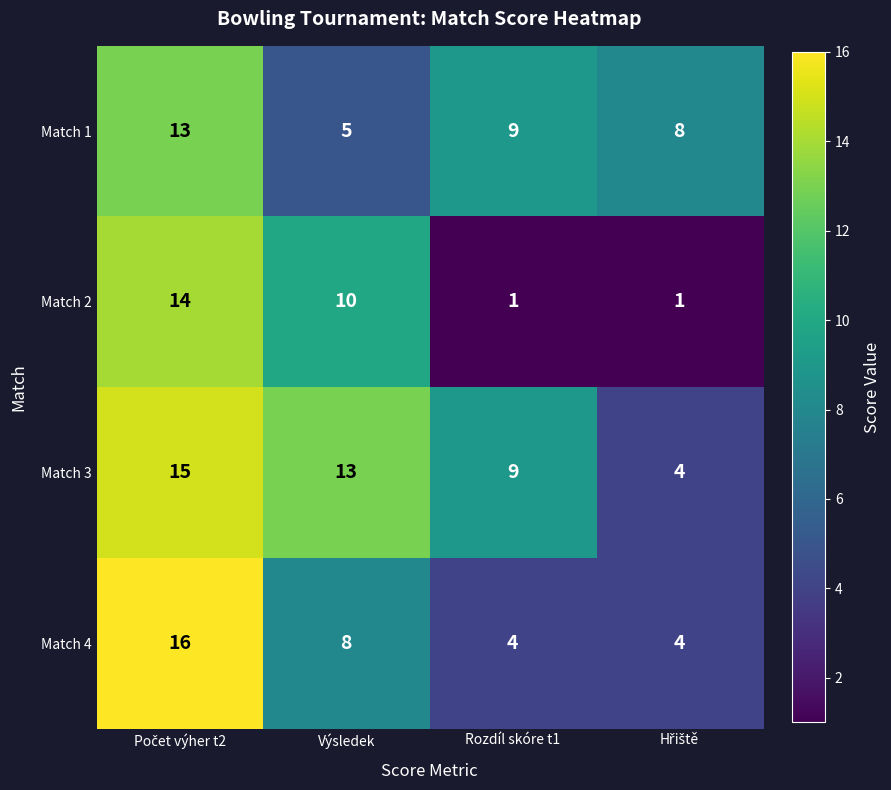

How many categories are shown in the chart?

4